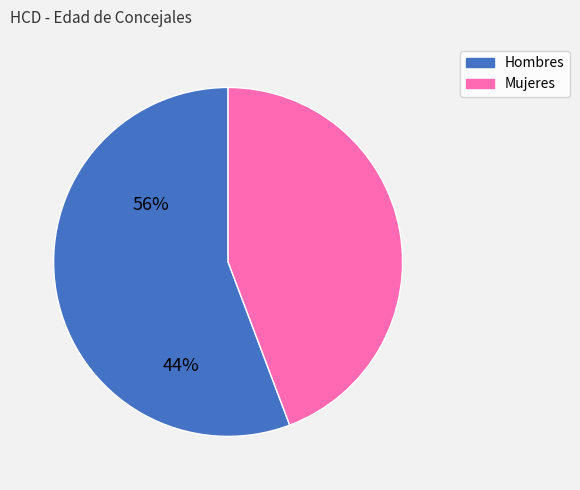

Do Hombres and Mujeres together represent more than half of the pie?

Yes